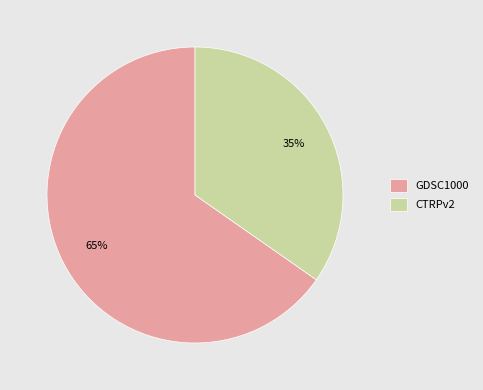

The GDSC1000 slice represents 54% of the pie. True or false?

False